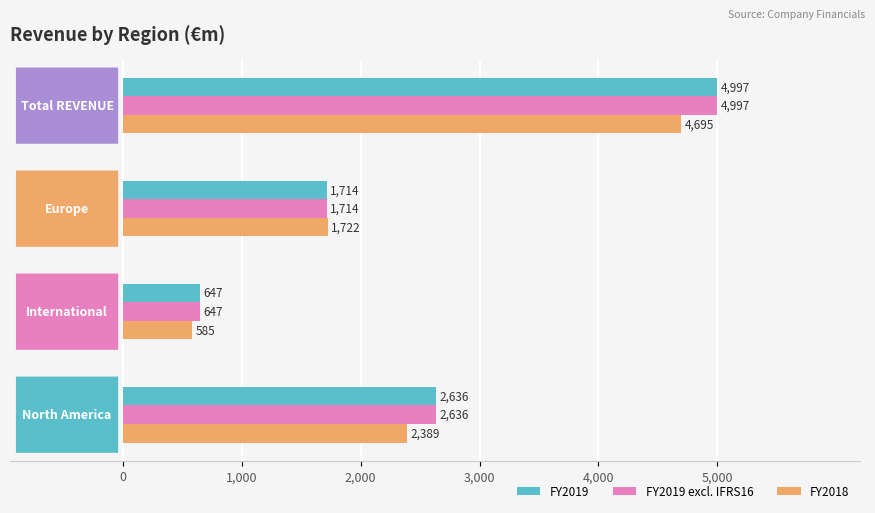

What is the highest value of the FY2019 excl. IFRS16 series?

4996.8